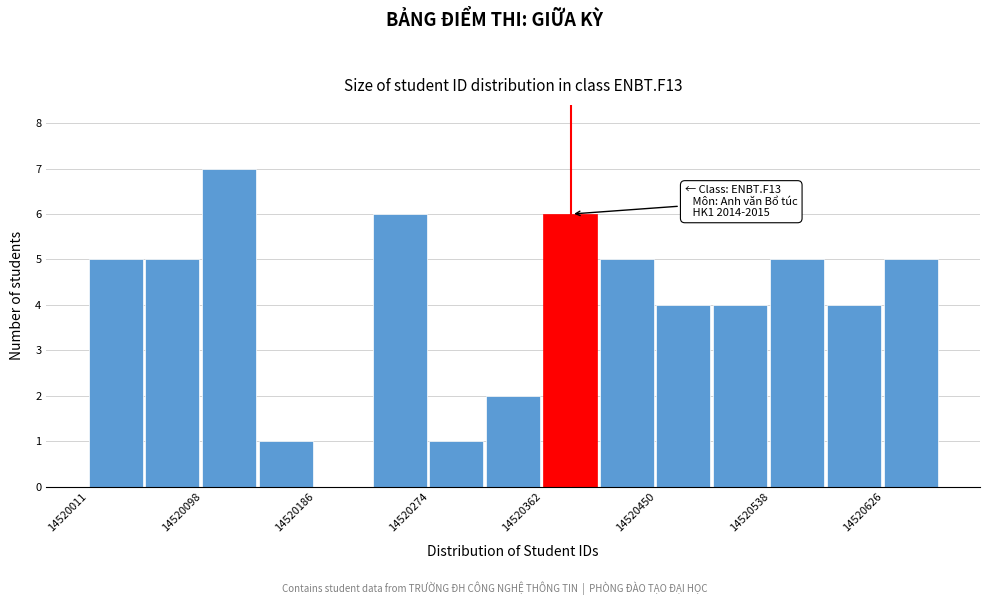

Over which range of the x-axis is the bar tallest?

14520100 to 14520140